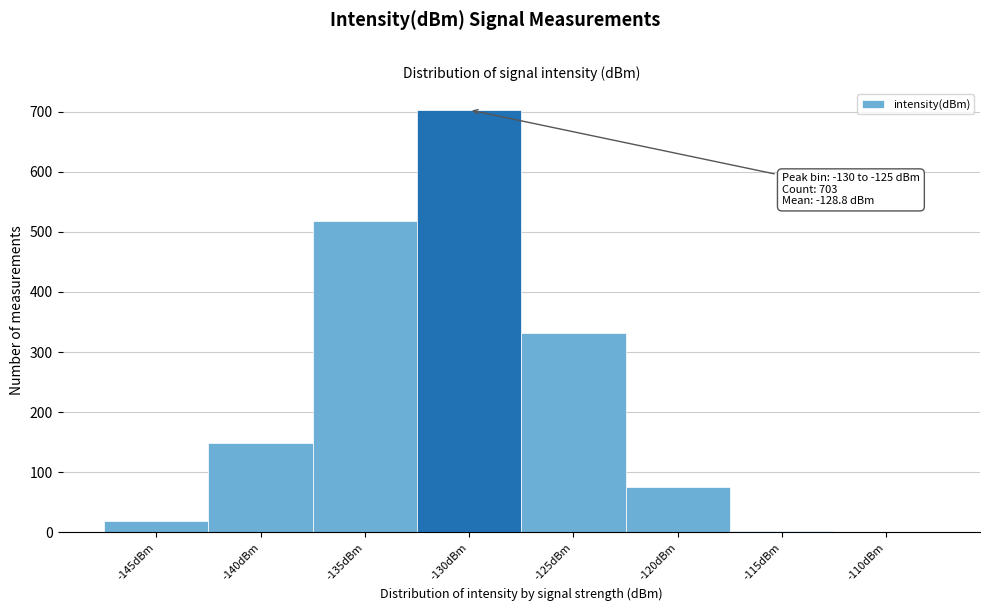

Which has a higher value, -130dBm or -120dBm?

-130dBm